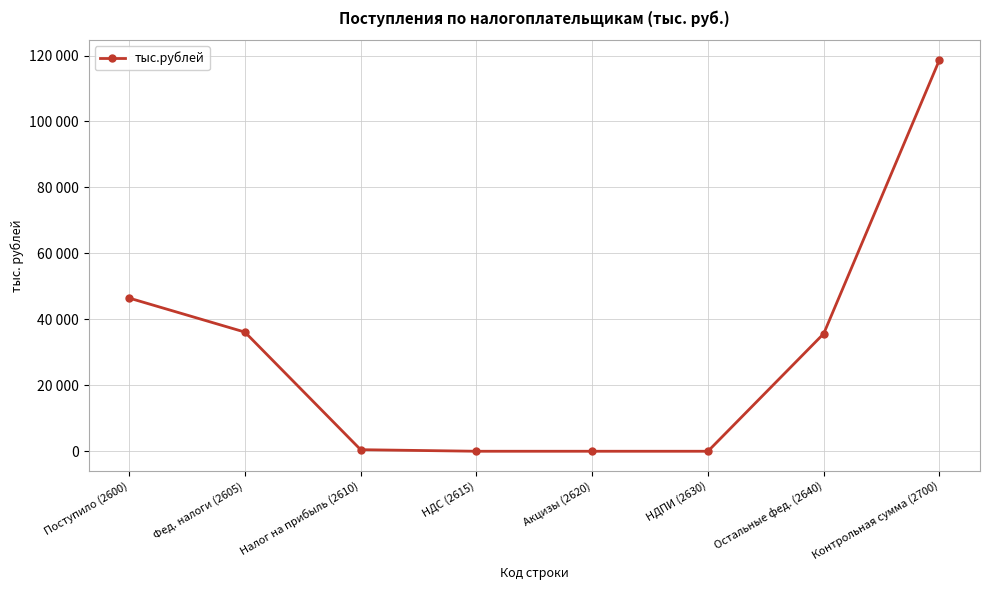

What is the approximate value at Фед. налоги (2605)?

36132